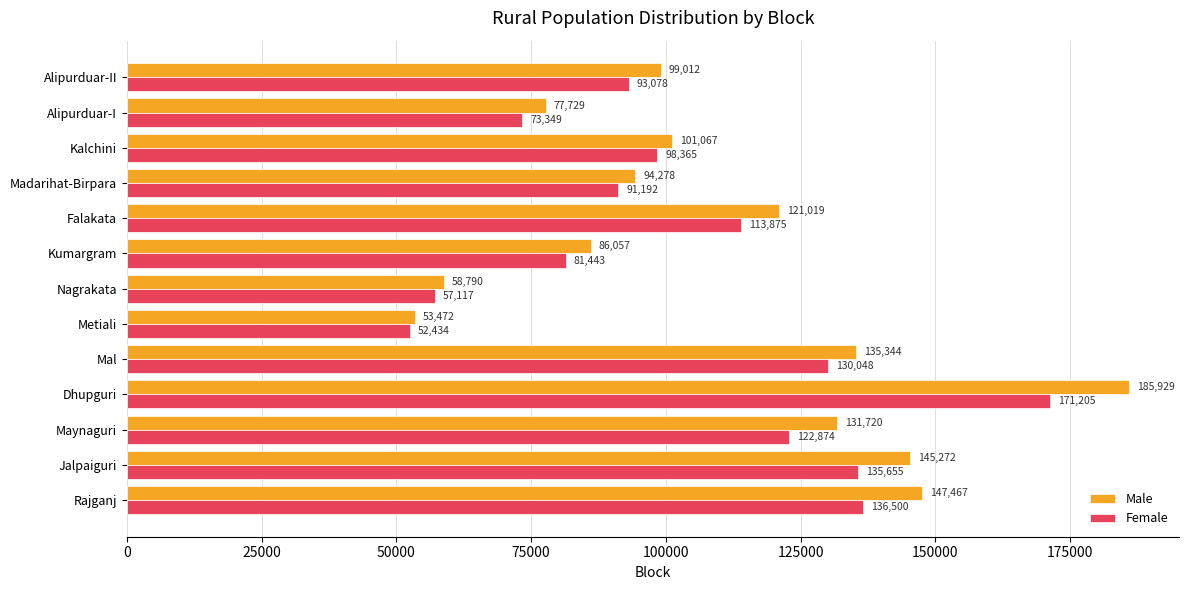

What are all the series names shown in the legend?

Male, Female